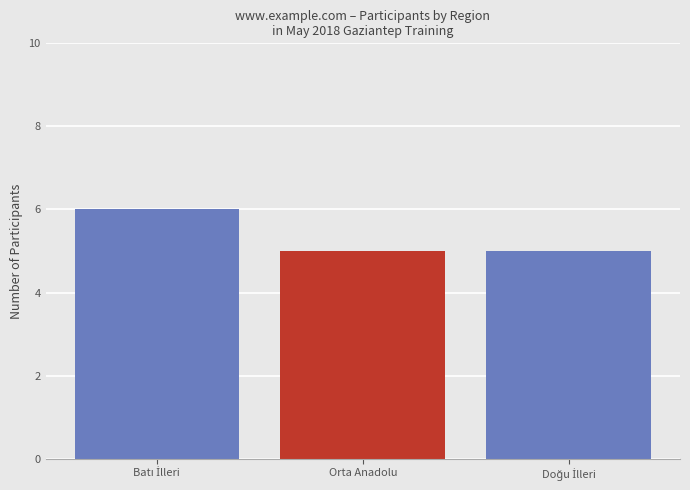

How many categories are shown in the chart?

3